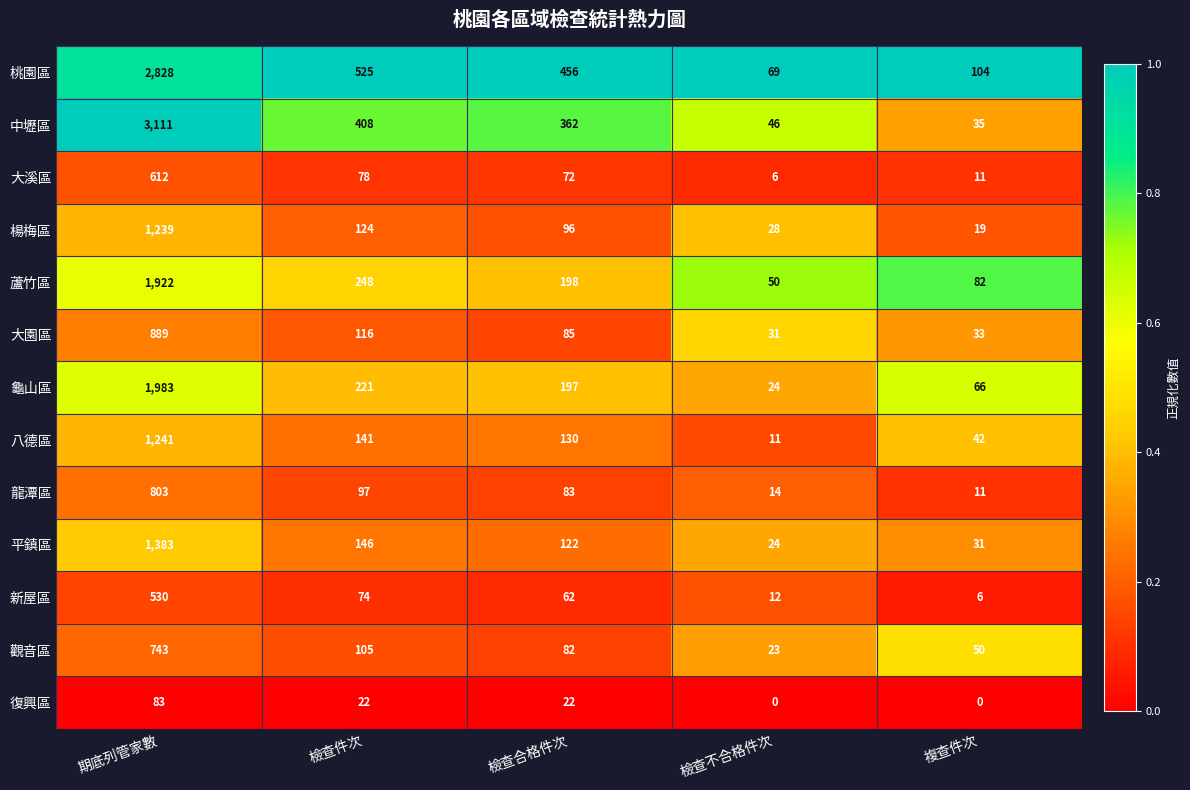

What is the difference between the maximum and second lowest values in the 龜山區 series?

1917